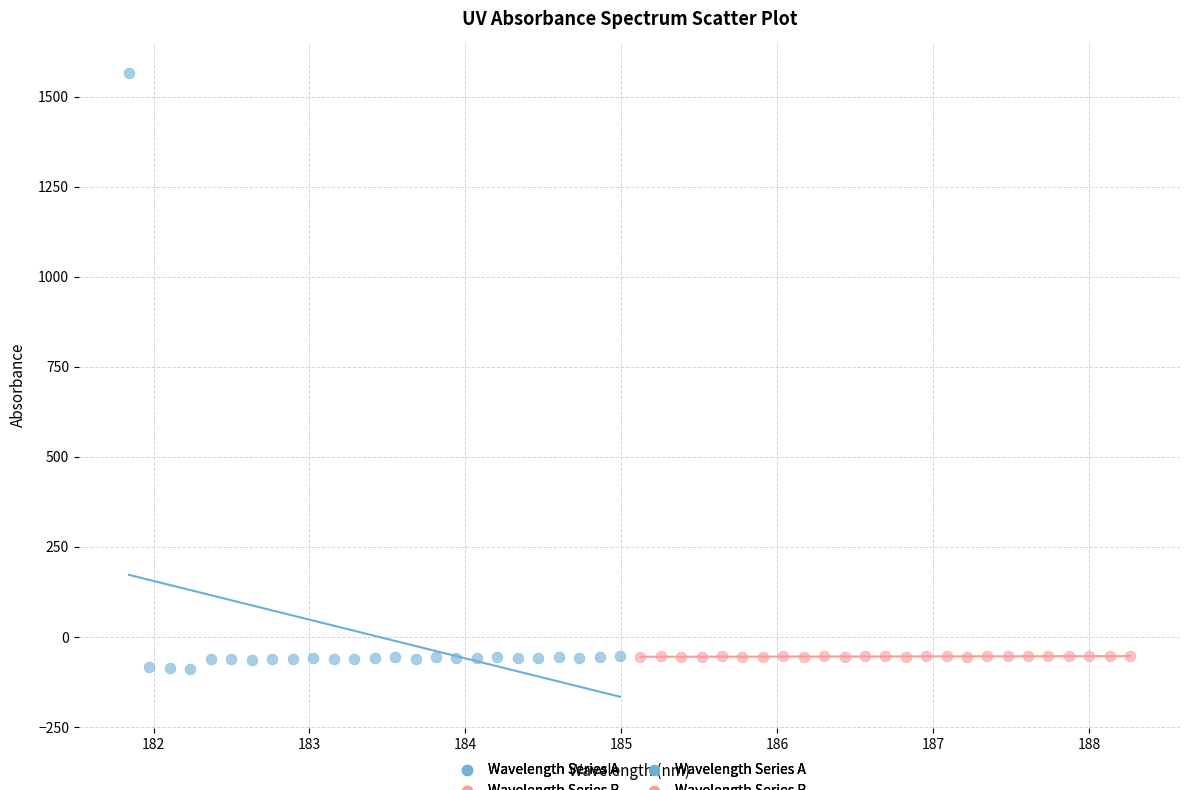

Which series reaches the maximum Y coordinate?

Wavelength Series A